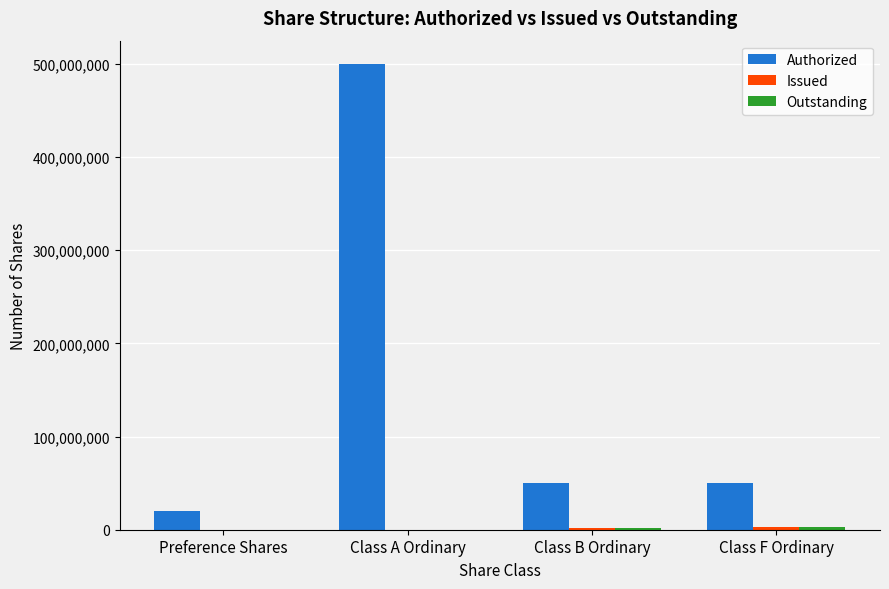

What is the greatest value displayed?

500000000